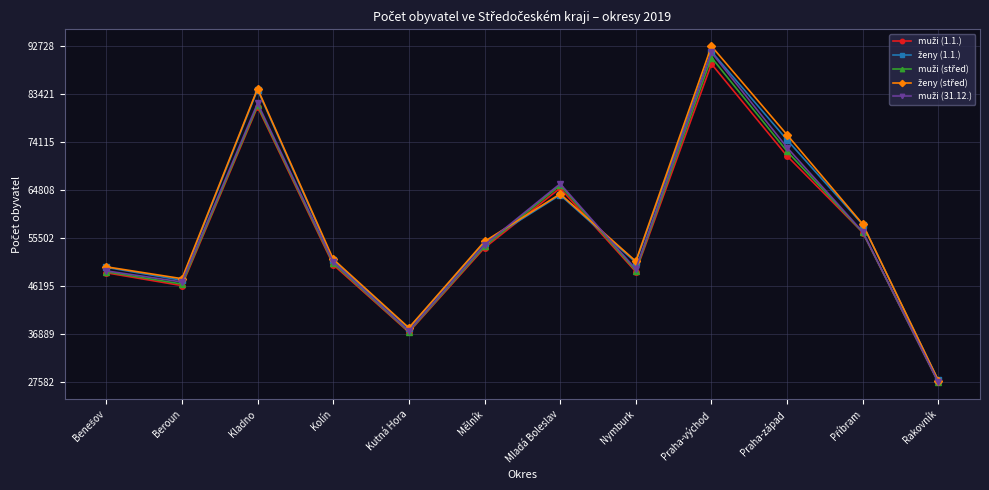

Which label corresponds to the smallest value in the chart?

Rakovník